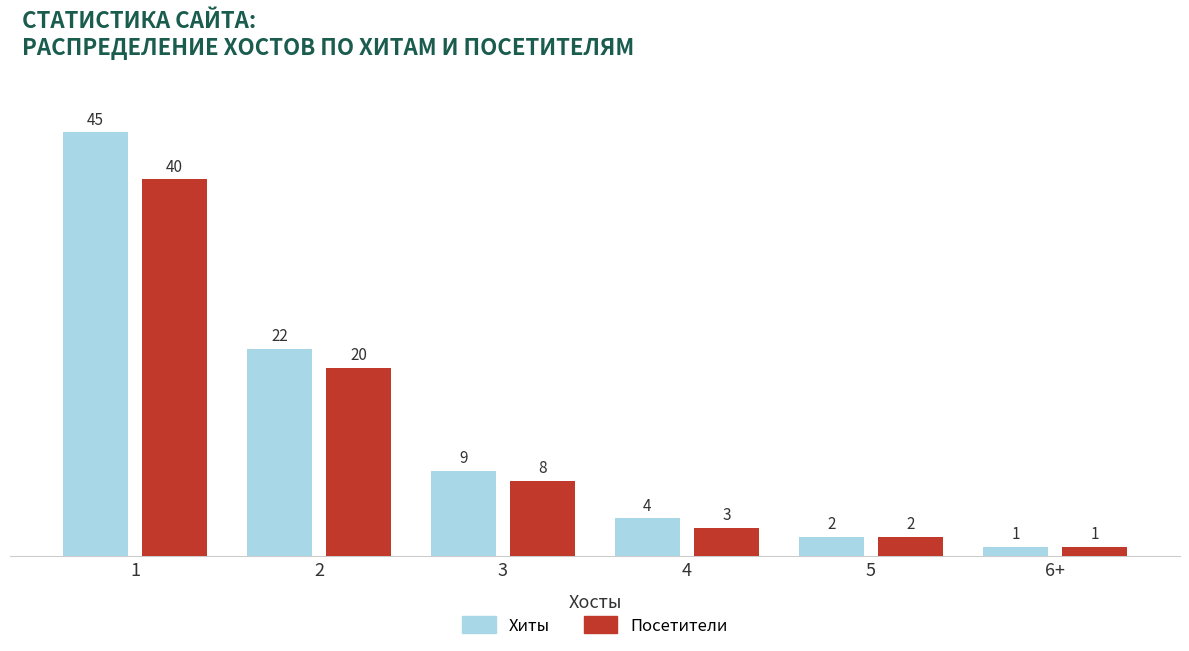

The value of Посетители at 2 is 20. True or false?

True